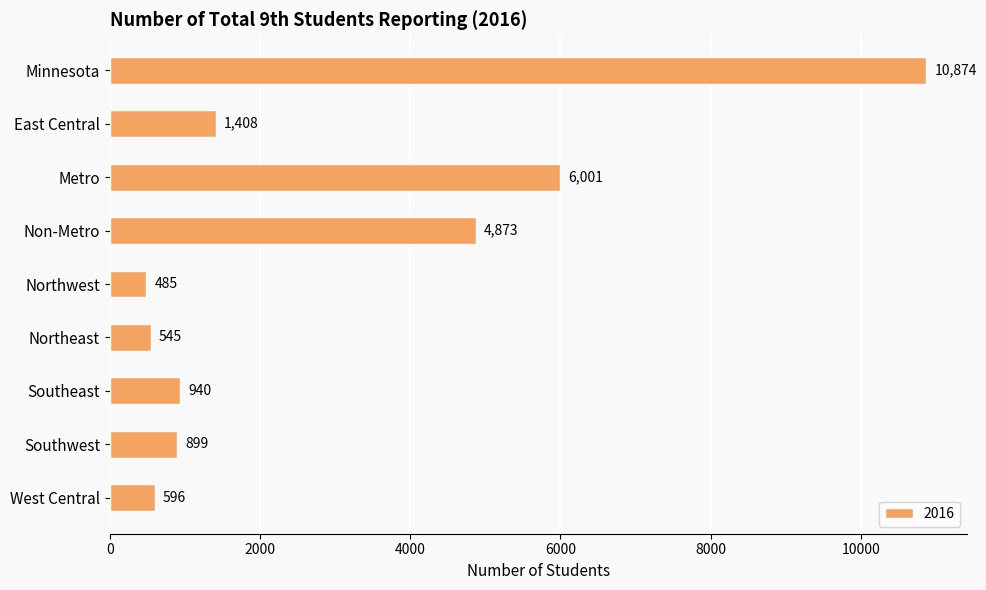

Is it true that the value at Southeast is 940?

True